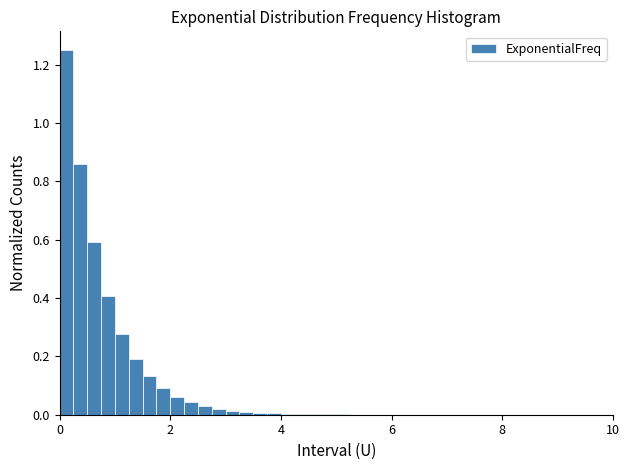

Read against the x-axis, roughly where is the centre of the tallest bar?

0.2